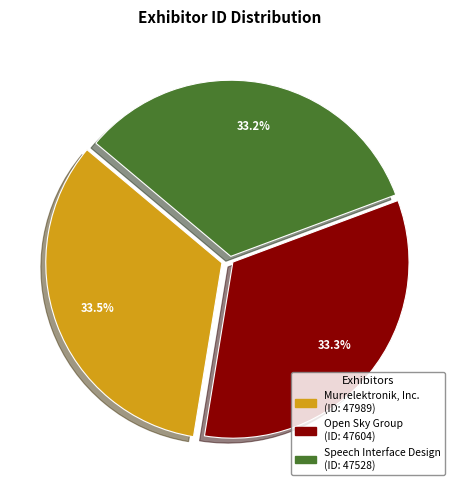

Rank the categories by value from lowest to highest.

Speech Interface Design, Open Sky Group, Murrelektronik, Inc.